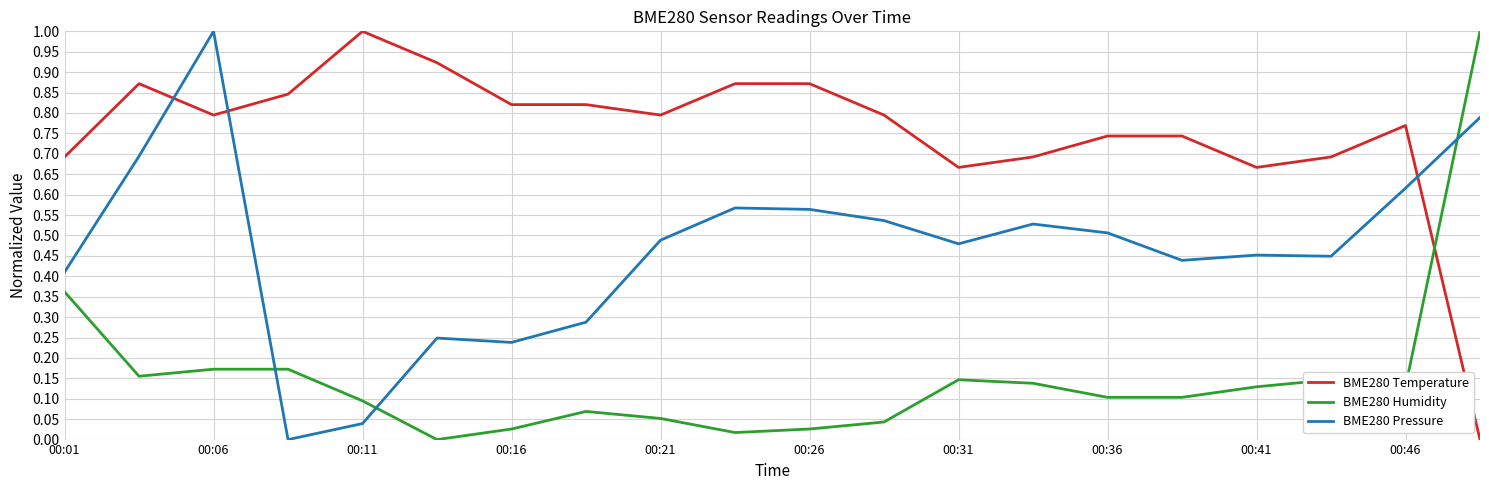

True or false: BME280 Temperature and BME280 Pressure cross at least once.

True